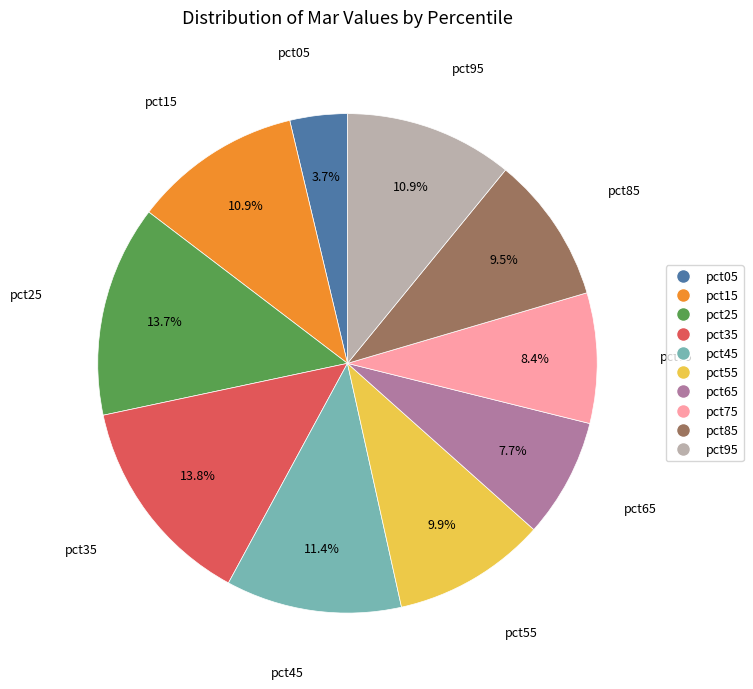

Between pct15 and pct55, which is larger?

pct15